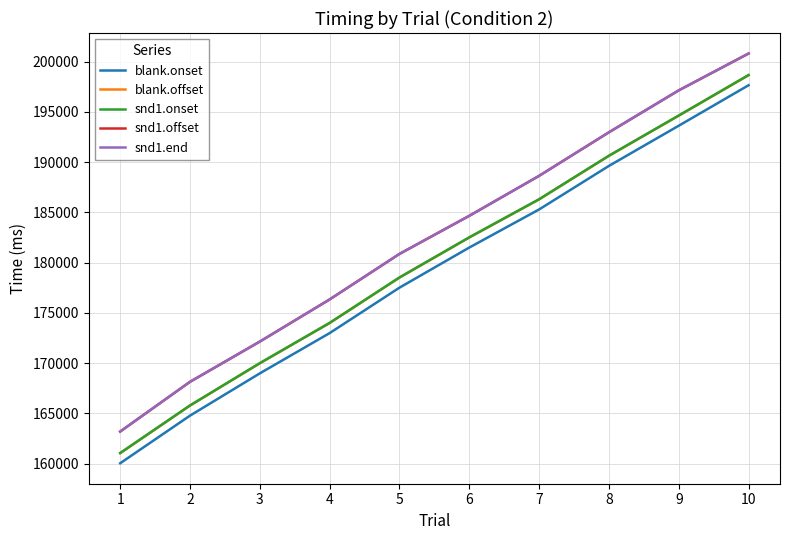

Does the chart display data point markers on the line(s)?

No